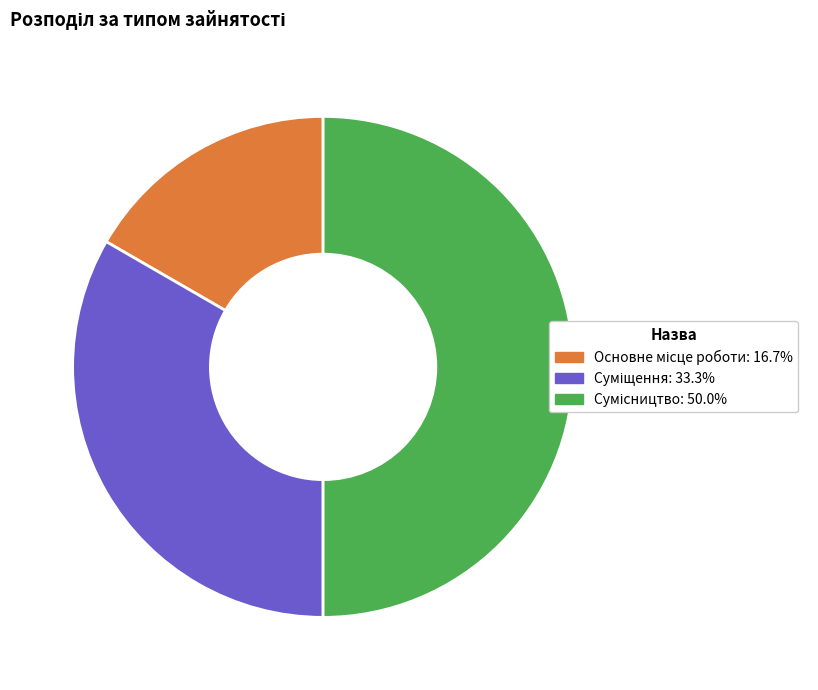

How many segments does this pie chart have?

3